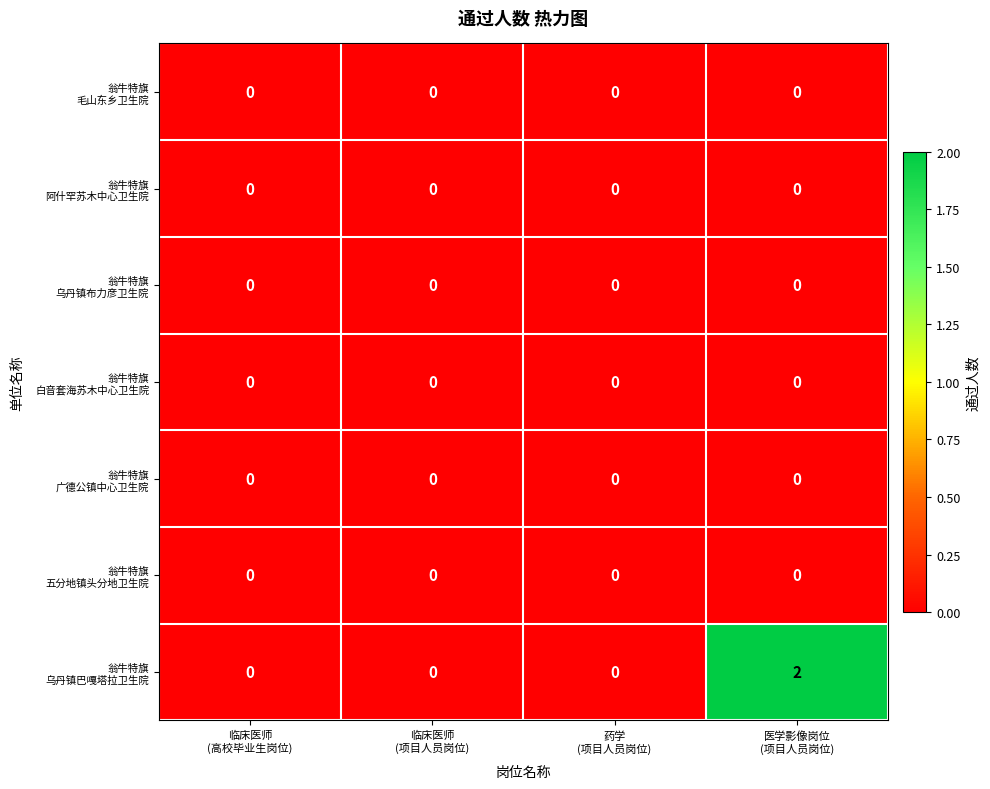

How many data points does each series have?

4